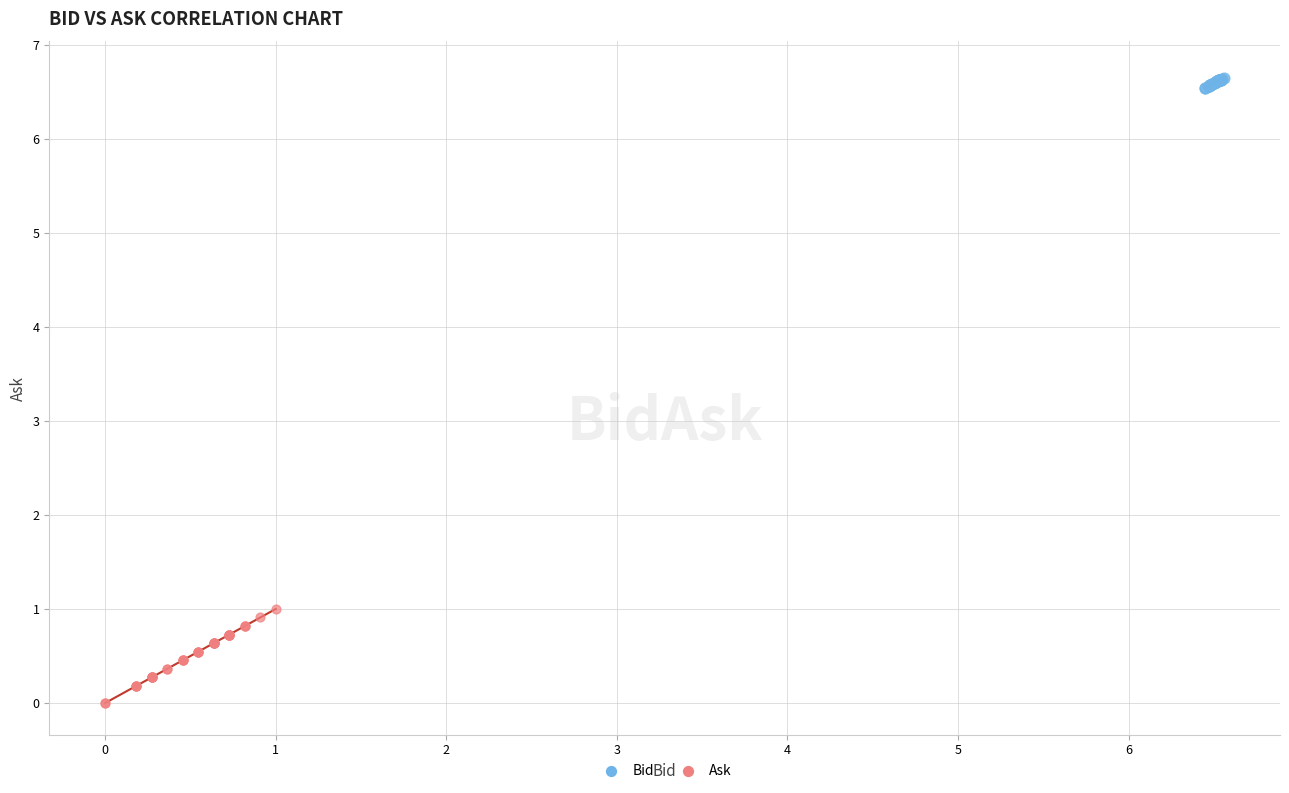

Which series has the largest Y range (max minus min)?

Ask